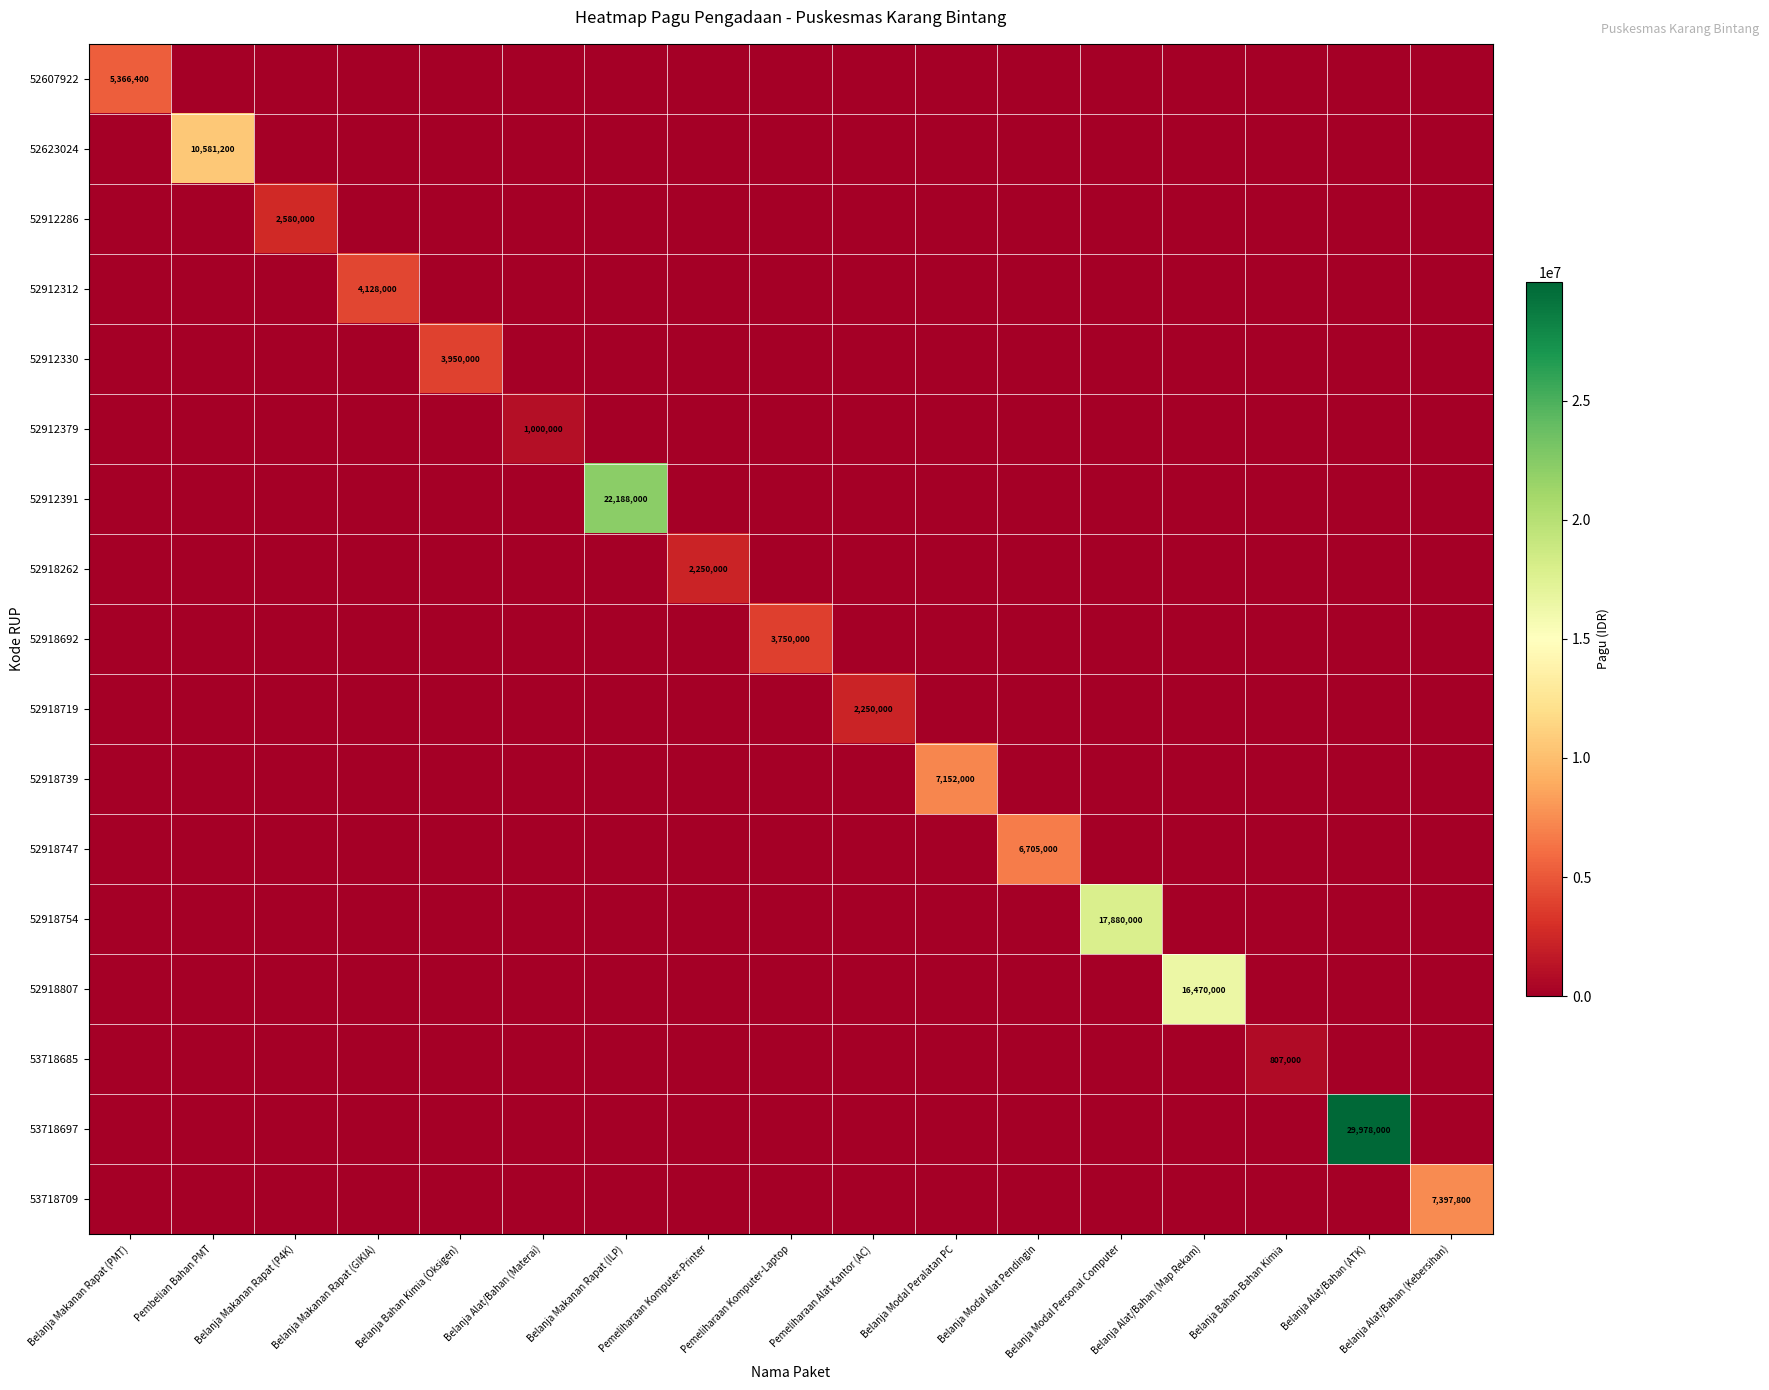

At which label does 52918719 reach its minimum?

Belanja Makanan Rapat (PMT)